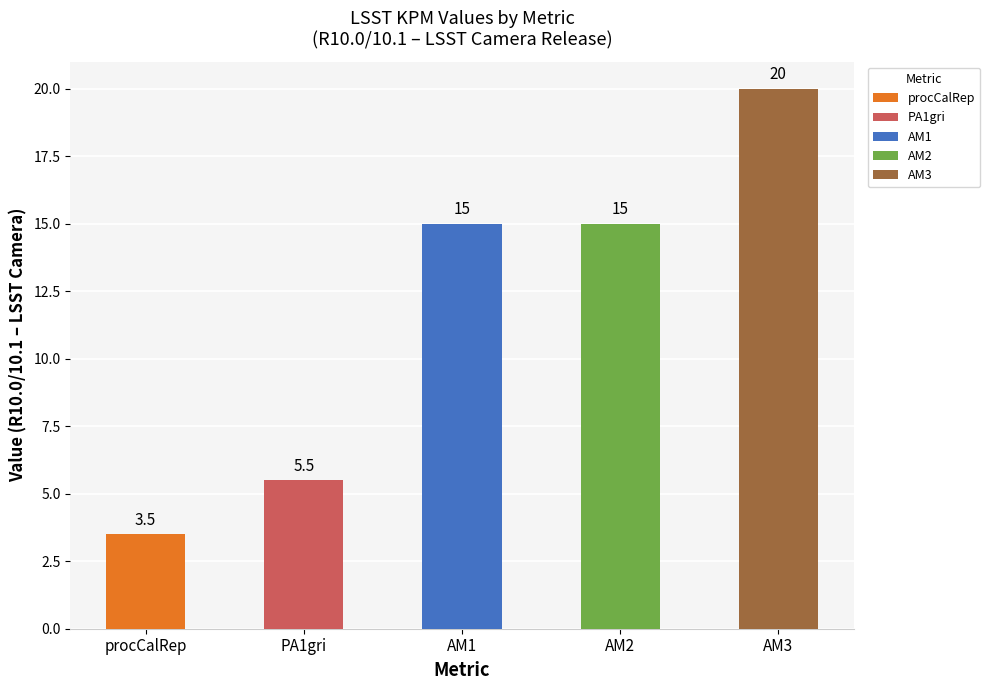

Are the bars horizontal?

No